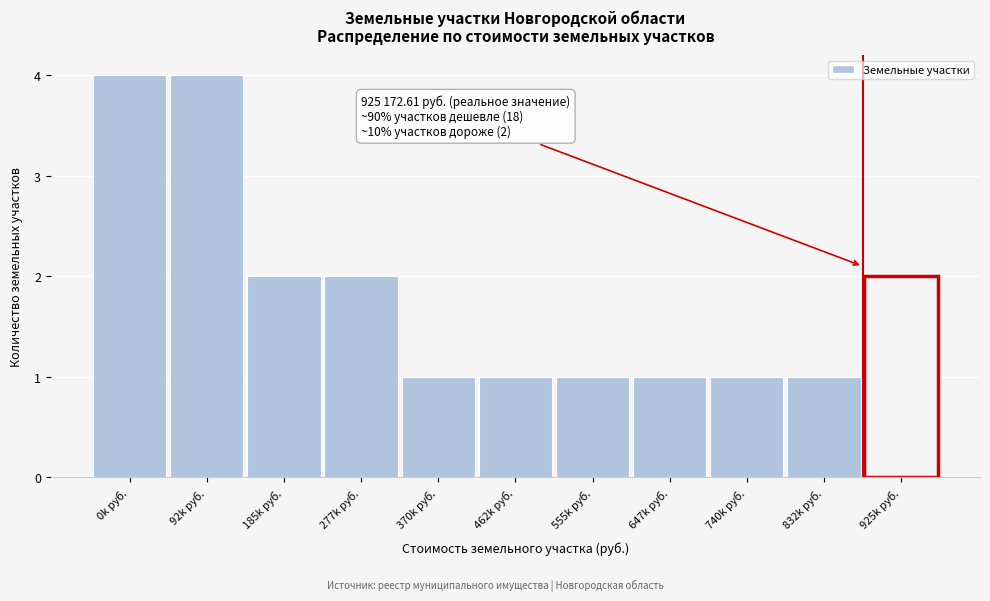

Reading left to right, list all the values displayed in this chart.

0k руб.=4	92k руб.=4	185k руб.=2	277k руб.=2	370k руб.=1	462k руб.=1	555k руб.=1	647k руб.=1	740k руб.=1	832k руб.=1	925k руб.=2